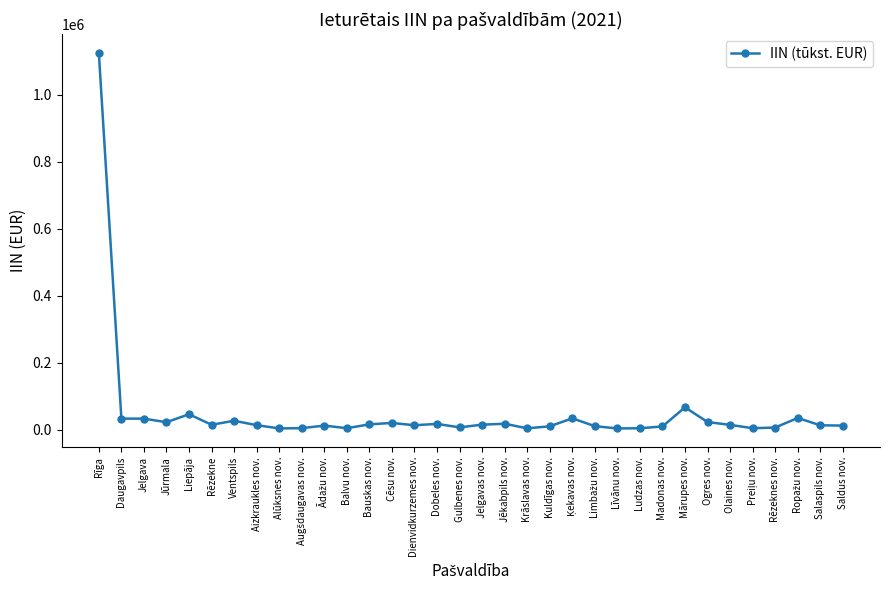

What is the approximate value at Mārupes nov.?

66848.4